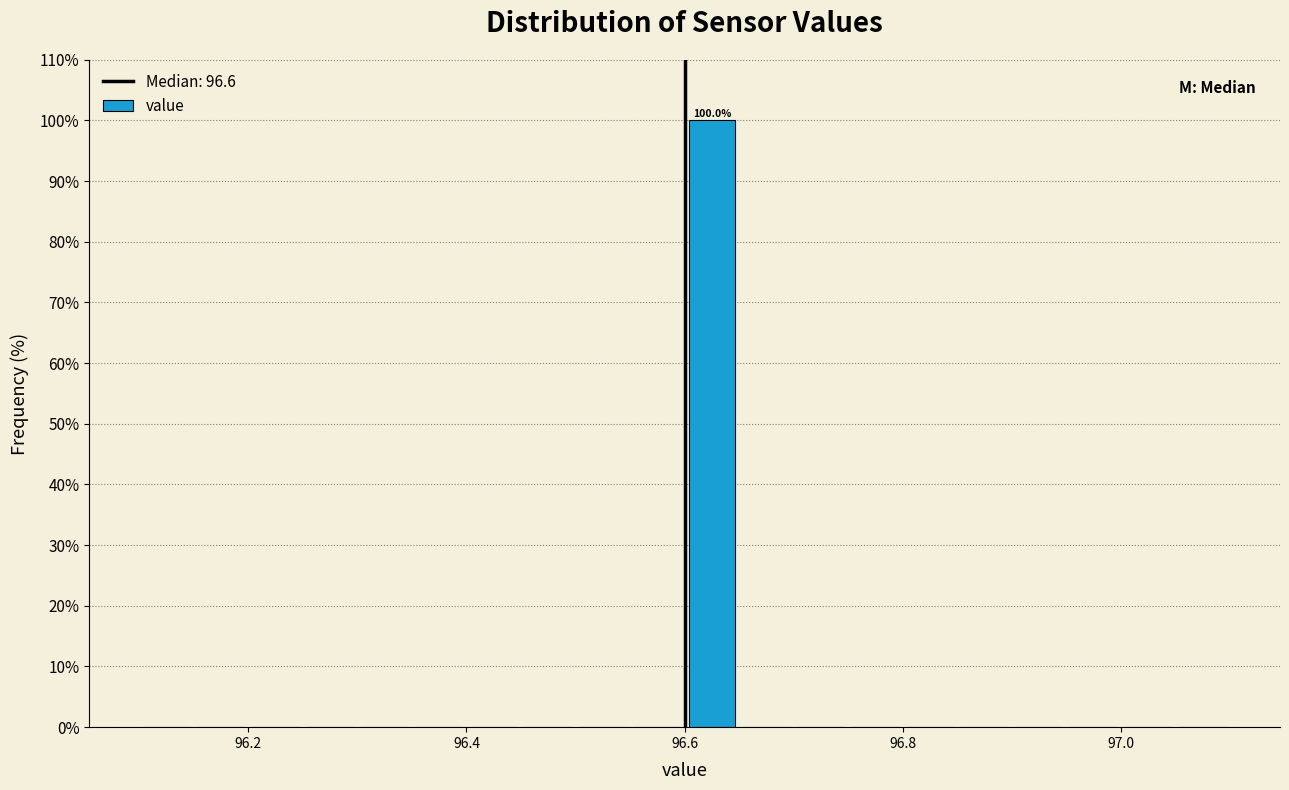

Read against the x-axis, roughly where is the centre of the tallest bar?

96.62